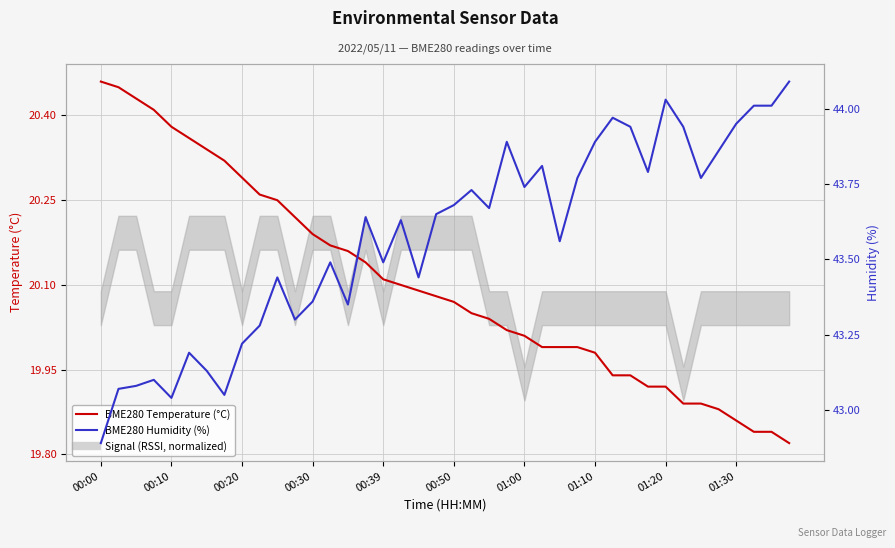

Which series has the widest spread of values?

BME280 Humidity (%)